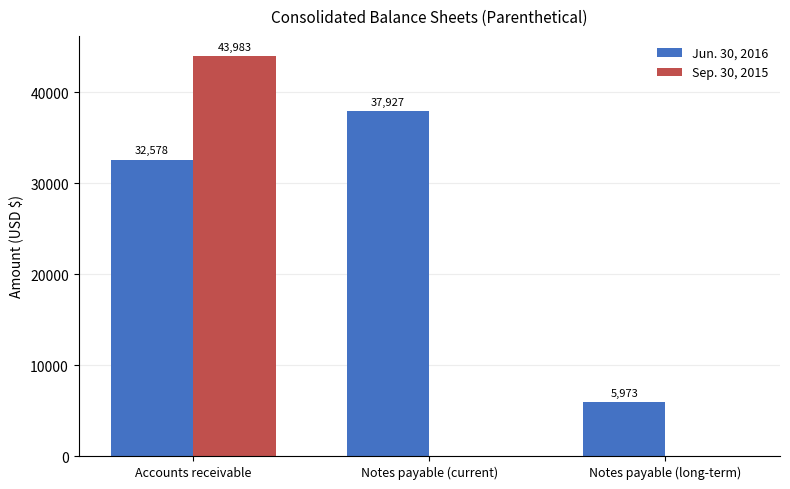

True or false: Jun. 30, 2016 has a value of 53722 at Accounts receivable.

False